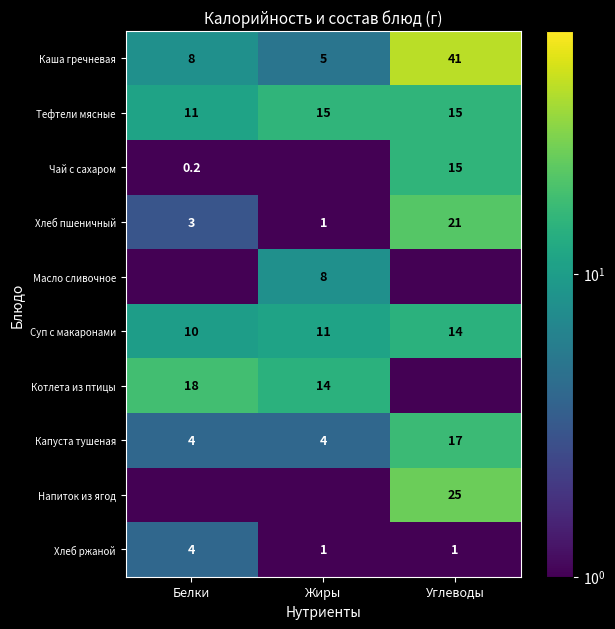

The value of Хлеб ржаной at Жиры is 1.4. True or false?

False